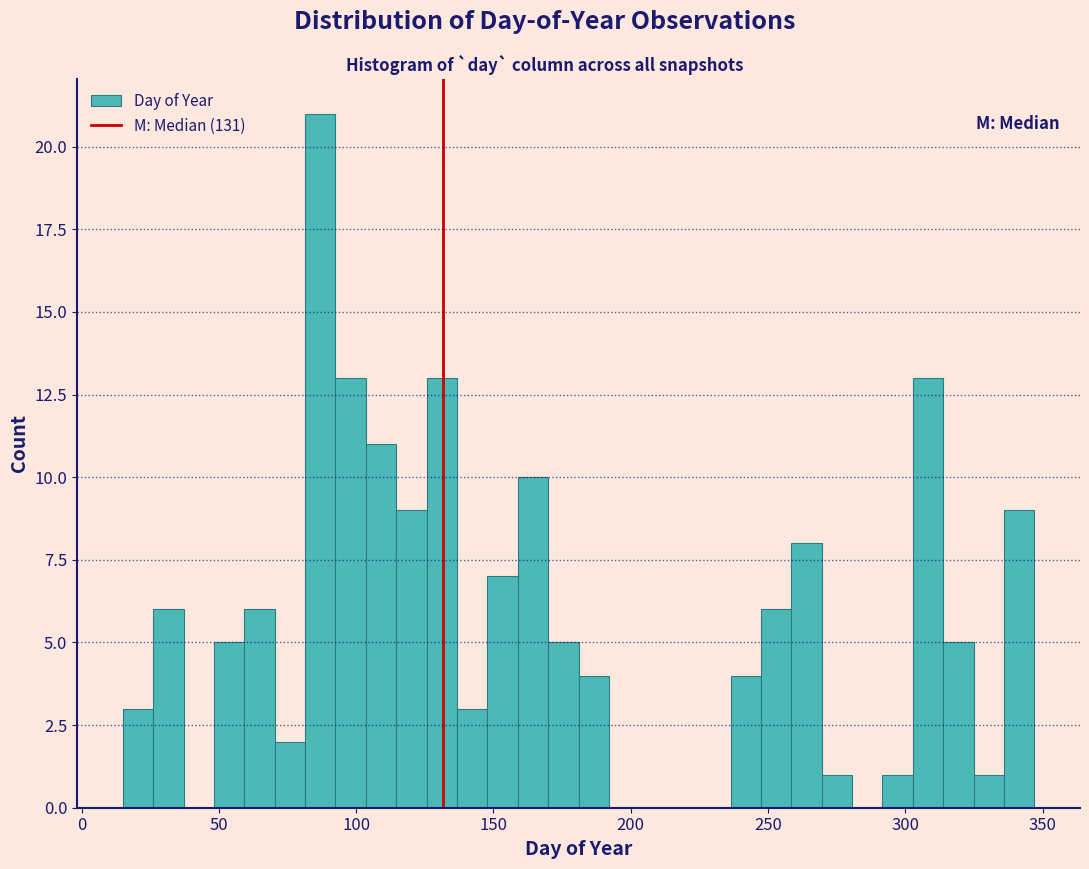

Read against the x-axis, roughly where is the centre of the tallest bar?

85